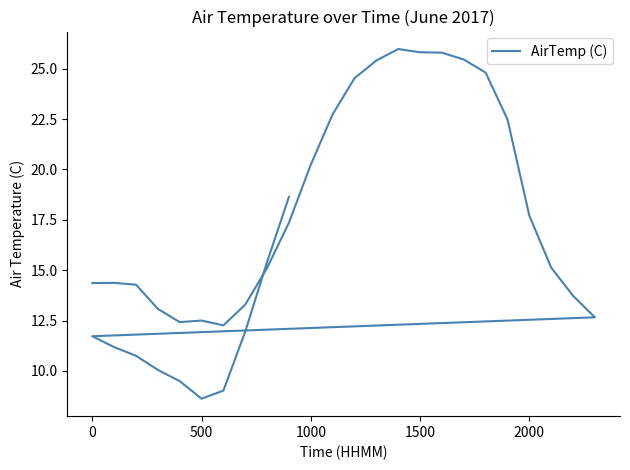

Reading left to right, transcribe all the data shown in this chart.

14.4	14.4	14.3	13.1	12.4	12.5	12.3	13.3	15.1	17.4	20.2	22.7	24.5	25.4	26.0	25.8	25.8	25.5	24.8	22.5	17.7	15.1	13.7	12.7	11.7	11.2	10.8	10.1	9.5	8.6	9.0	11.9	15.4	18.6